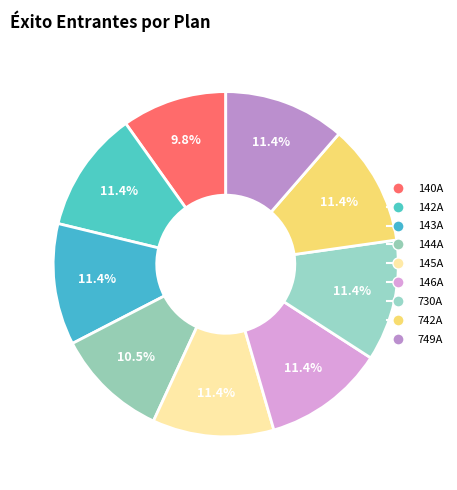

Does any single category account for the majority?

No